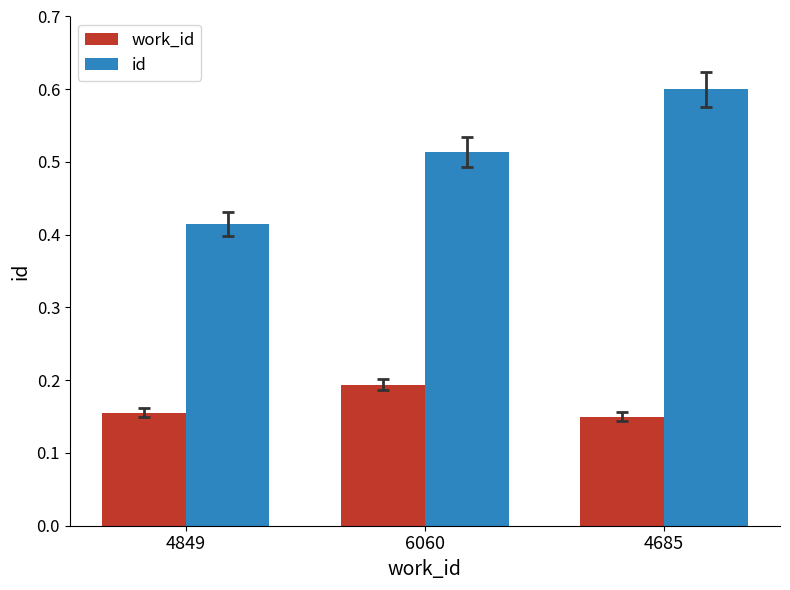

At 4849, list the series in order from largest to smallest.

id, work_id